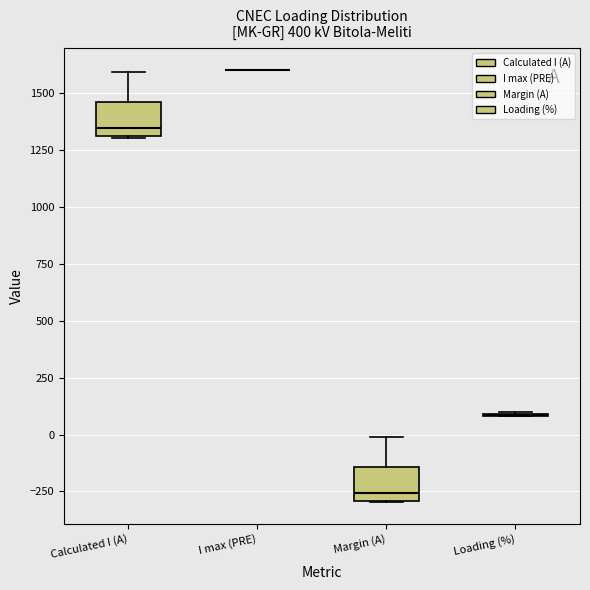

Reading left to right, transcribe this box plot: for each box, give where its median line is, the range the box spans, and where its two whiskers end, as read against the y-axis. The values are not printed on the chart, so give them approximately, as read against the axis.

Calculated I (A): median 1350, box 1300 to 1450, whiskers 1300 to 1600
I max (PRE): box collapsed to a line at 1600, whiskers 1600 to 1600
Margin (A): median -250, box -300 to -150, whiskers -300 to 0
Loading (%): box collapsed to a line at 100, whiskers 100 to 100